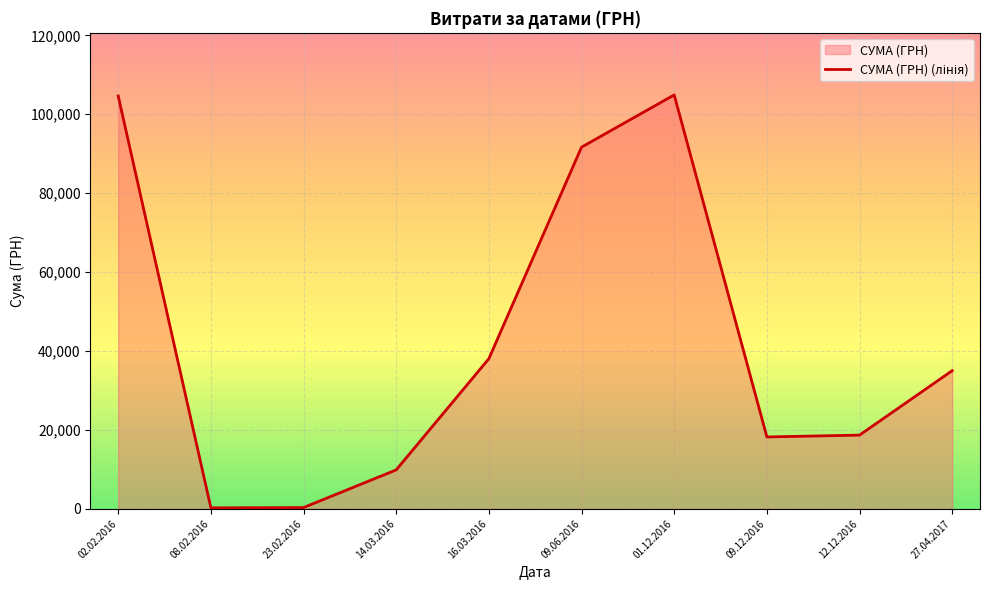

Between 02.02.2016 and 02.02.2016, which is larger?

02.02.2016